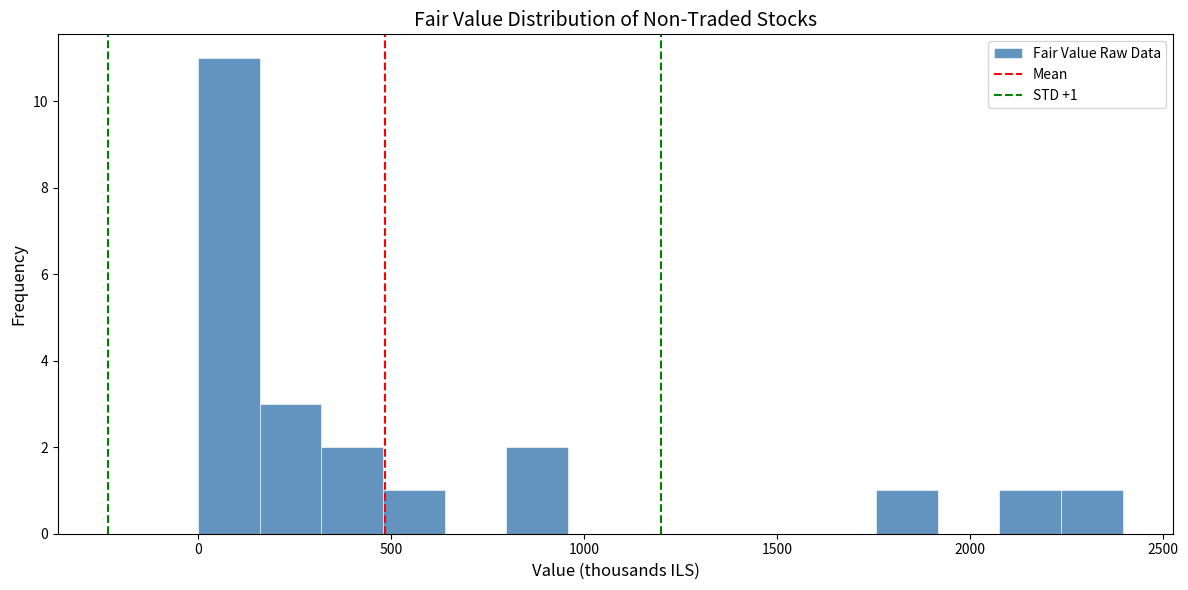

Read against the x-axis, roughly where is the centre of the tallest bar?

100